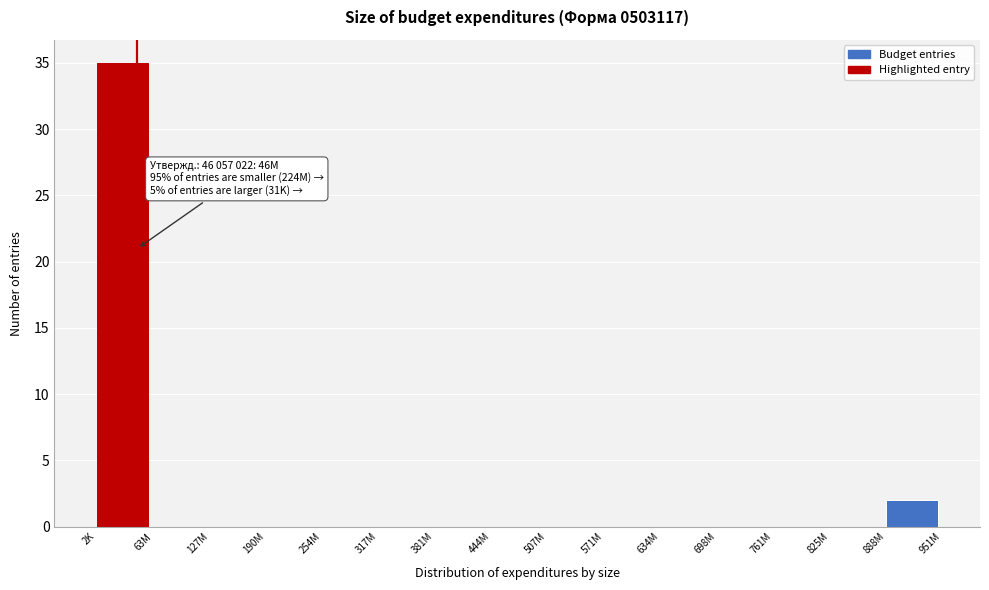

Reading left to right, list all the values displayed in this chart.

2K=35	63M=0	127M=0	190M=0	254M=0	317M=0	381M=0	444M=0	507M=0	571M=0	634M=0	698M=0	761M=0	825M=0	888M=2